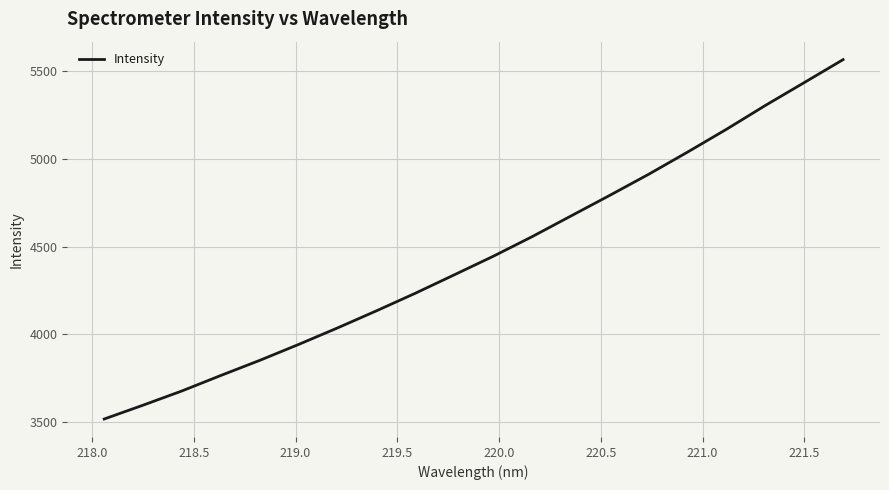

What is the smallest value displayed?

3515.9